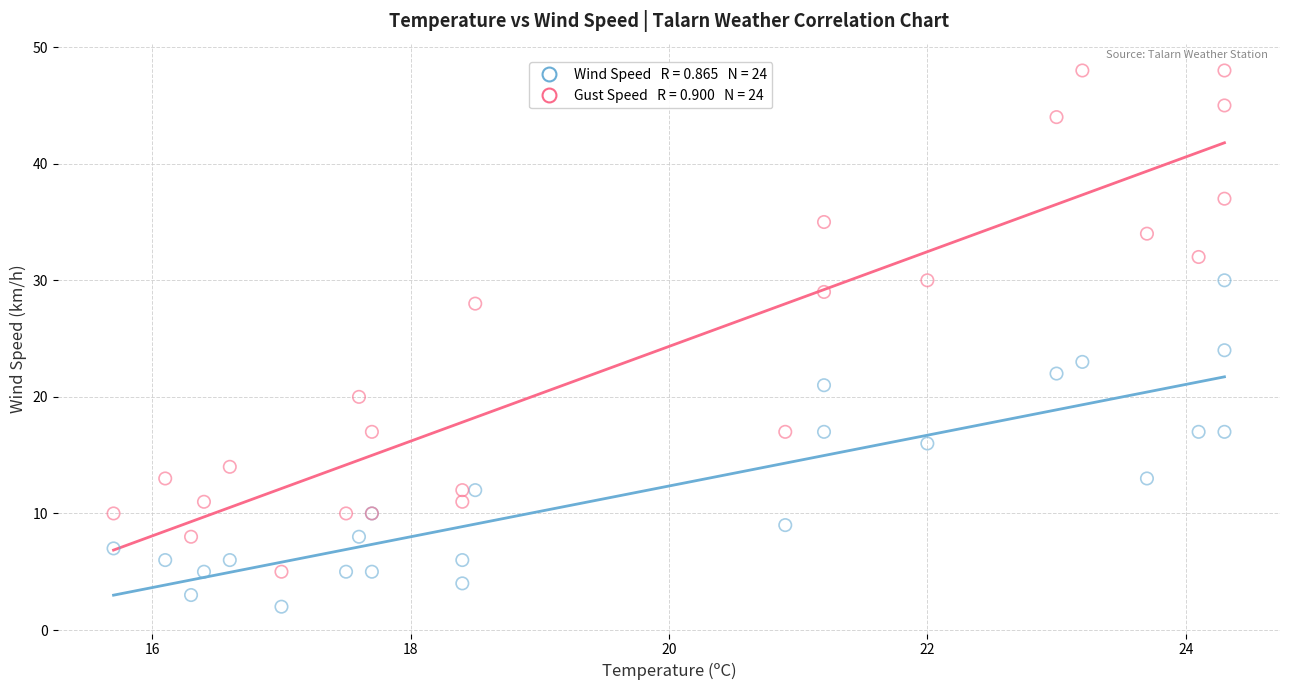

Across all series, what Y value is closest to 25?

24